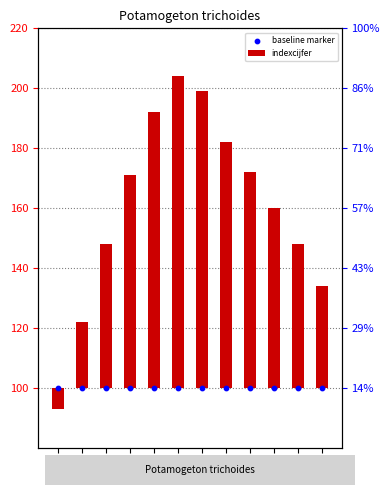

What is the total value across all series at 1986?

148